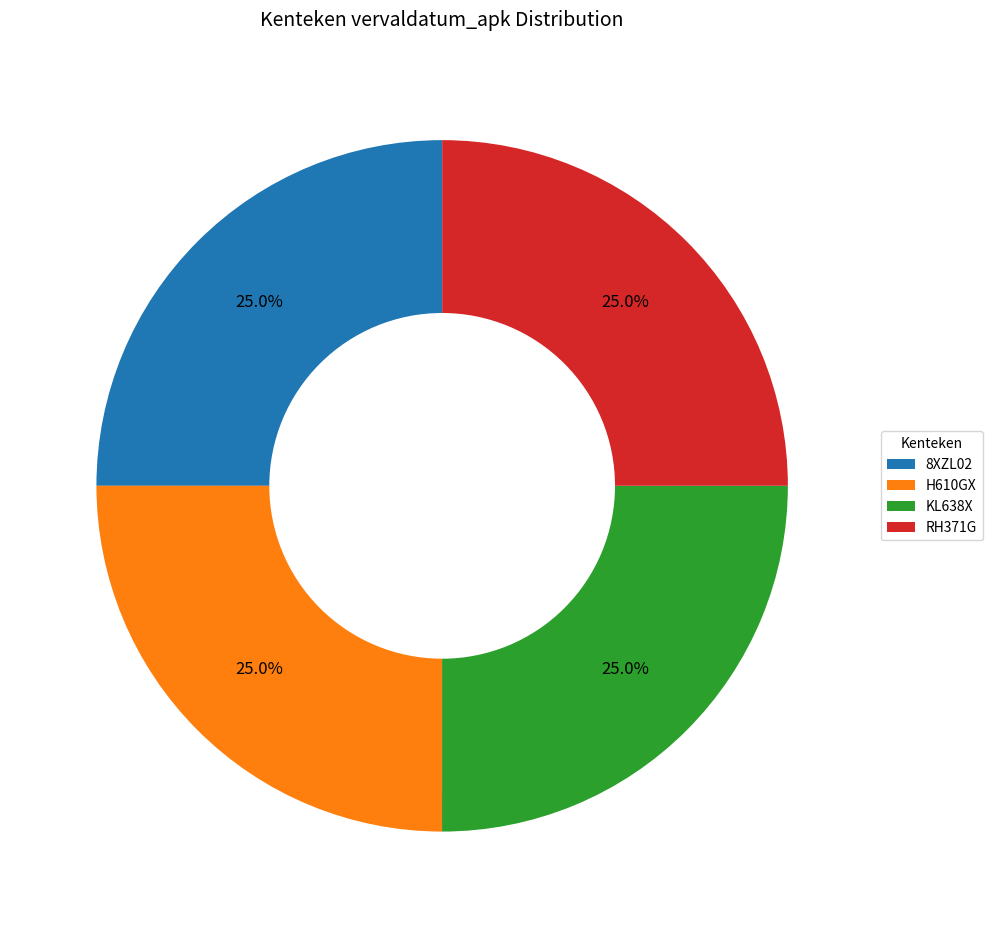

The 8XZL02 slice represents 17% of the pie. True or false?

False